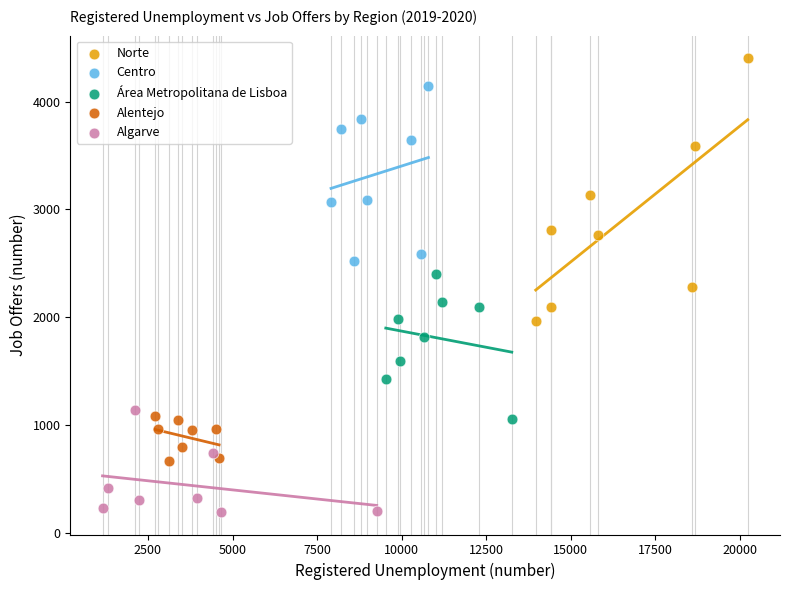

Which series contains the lowest Y value?

Algarve